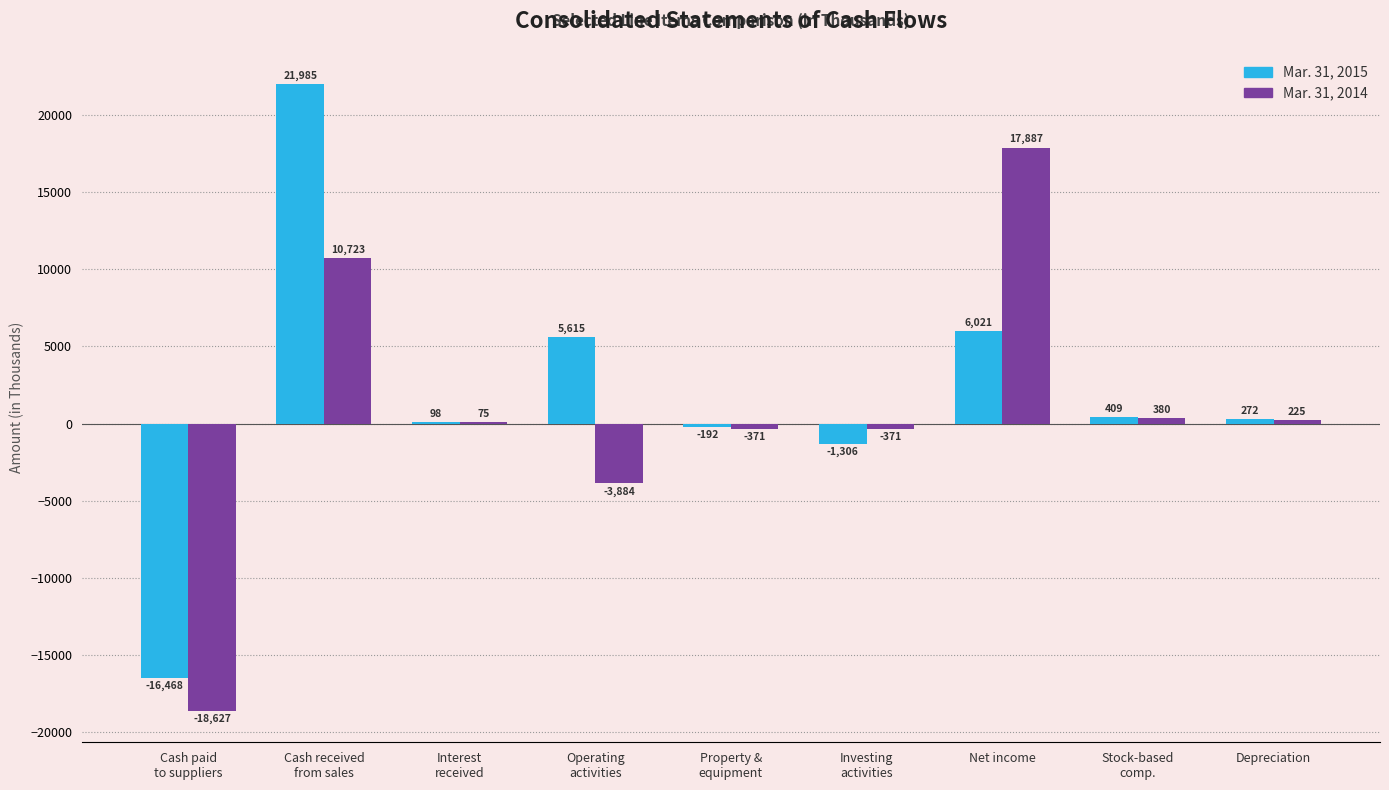

What is the sum of all Mar. 31, 2014 values?

6037